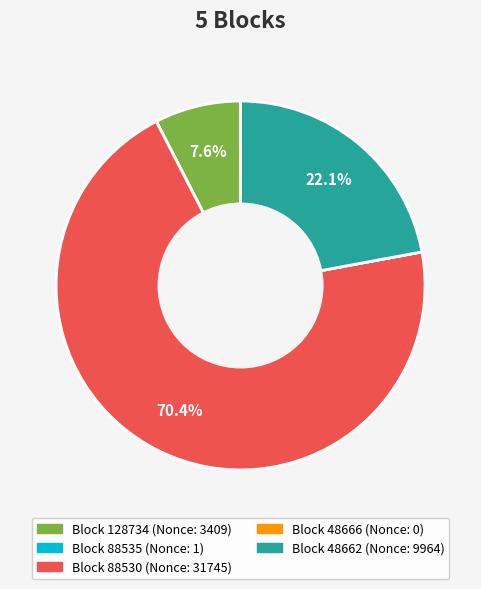

Is there a majority slice in this chart?

Yes